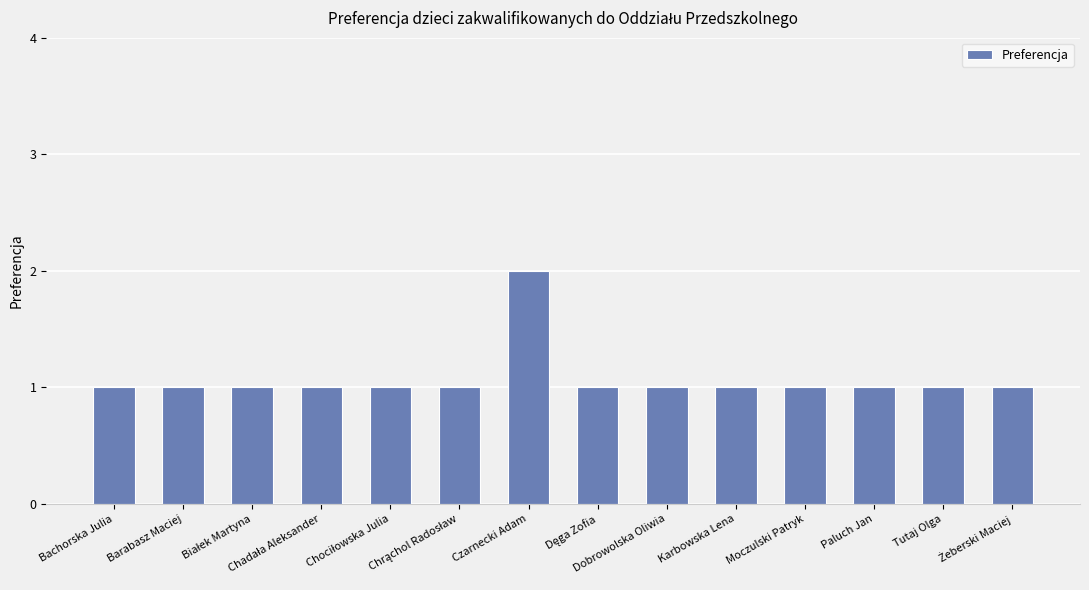

Are the bars horizontal?

No